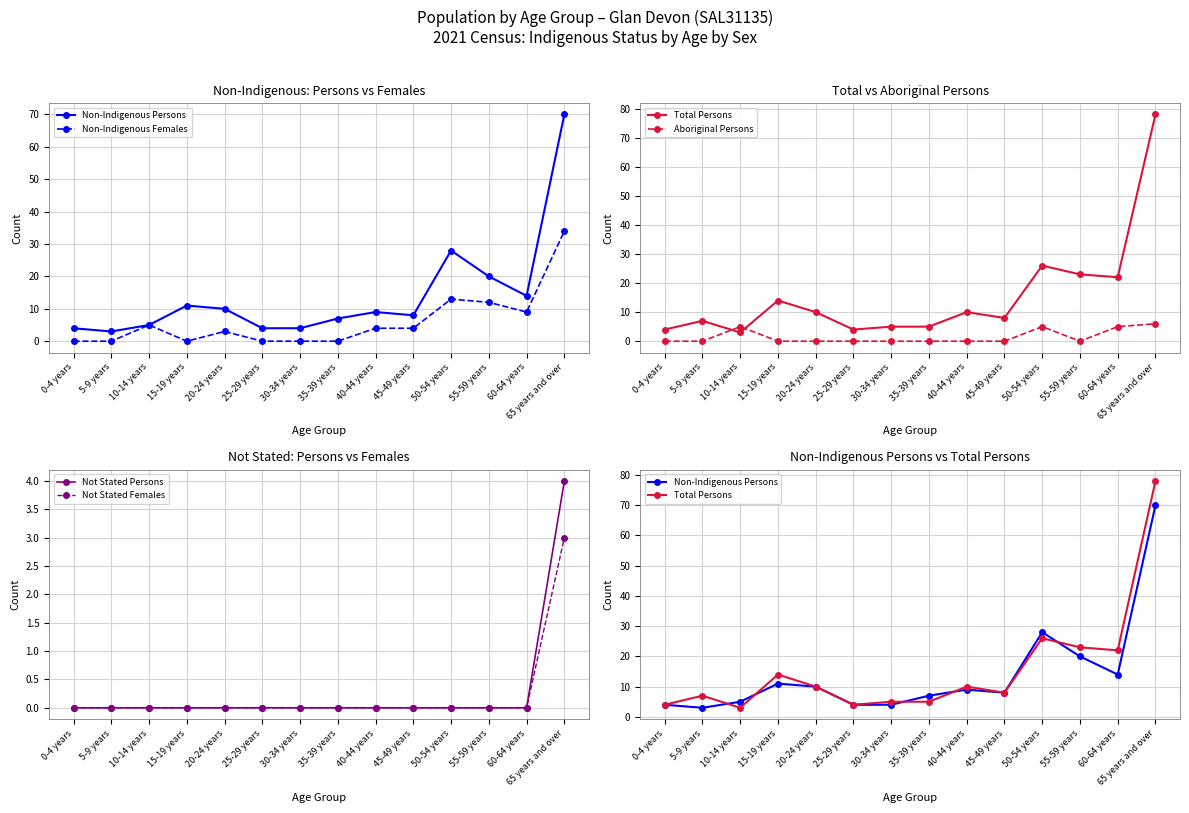

Is it true that Not Stated Persons equals 0 at 60-64 years?

True